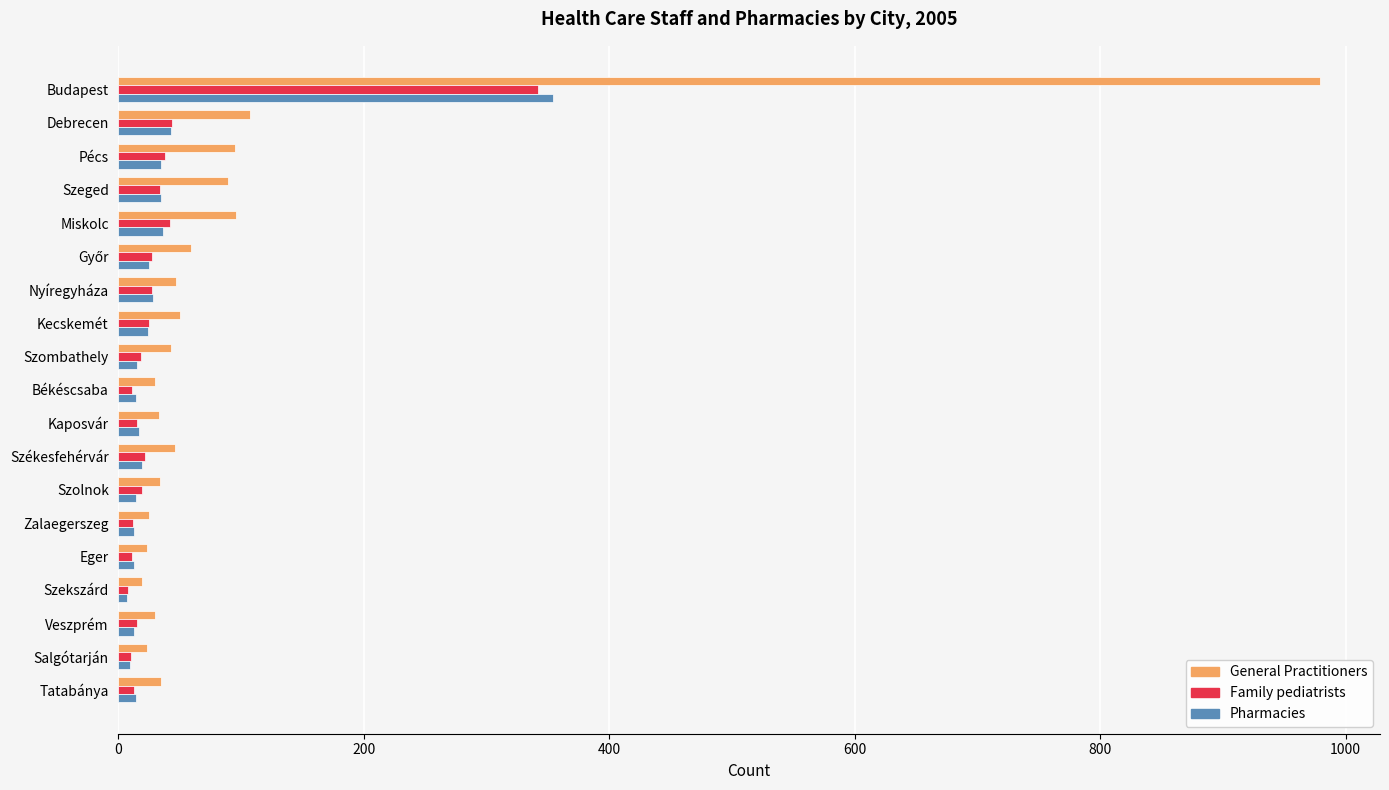

What is the sum of all Family pediatrists values?

733